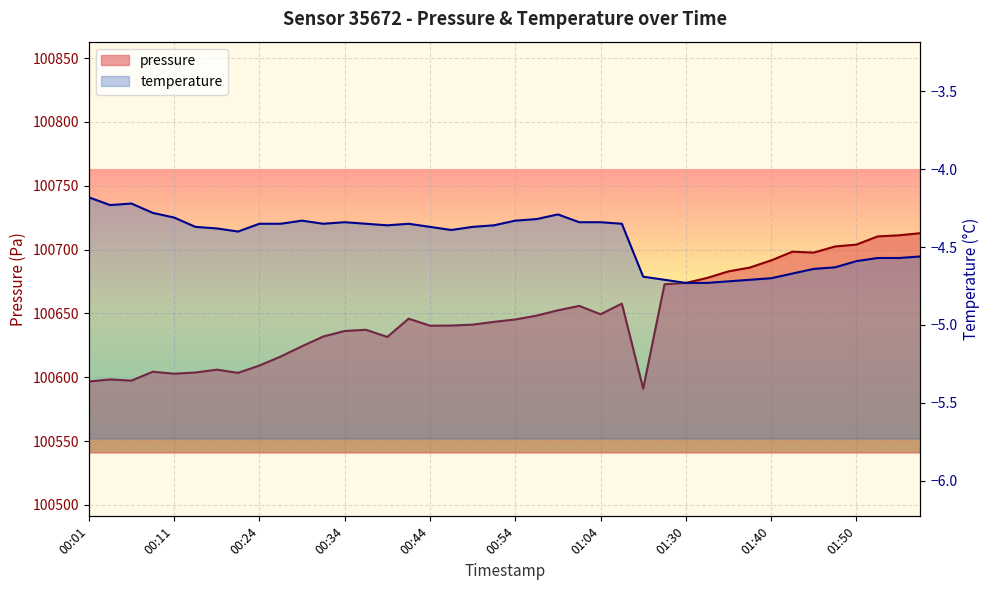

True or false: pressure line and temperature line cross at least once.

False